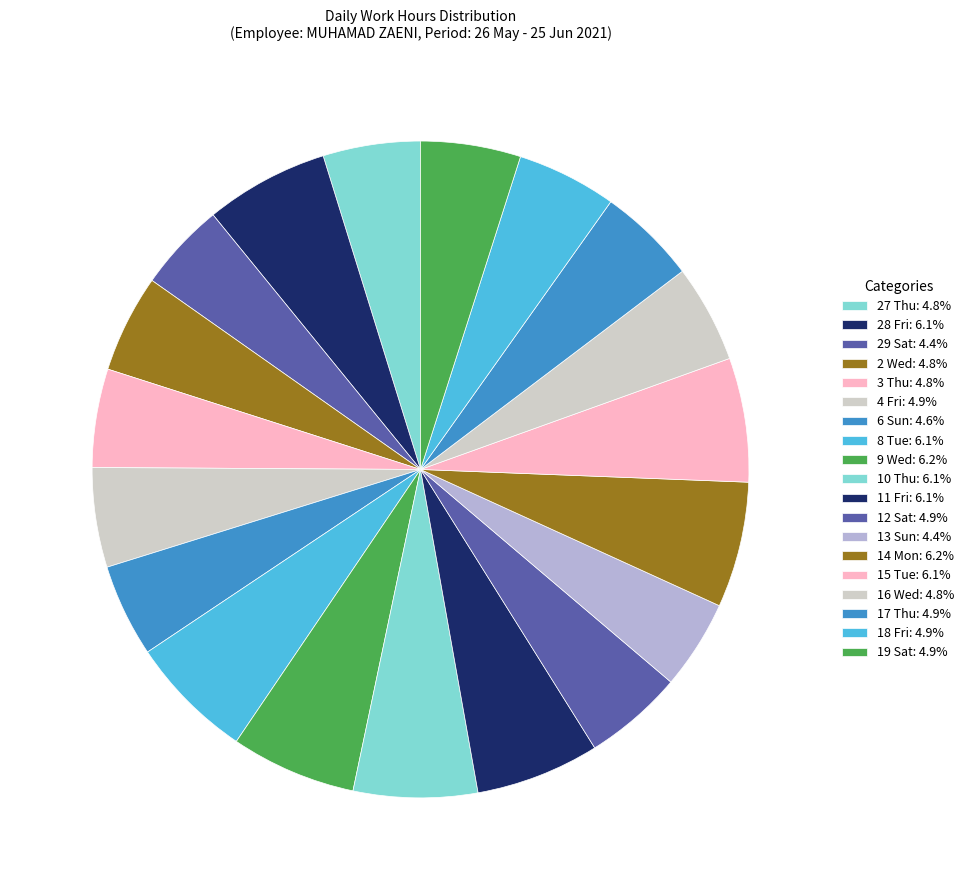

How many segments does this pie chart have?

19